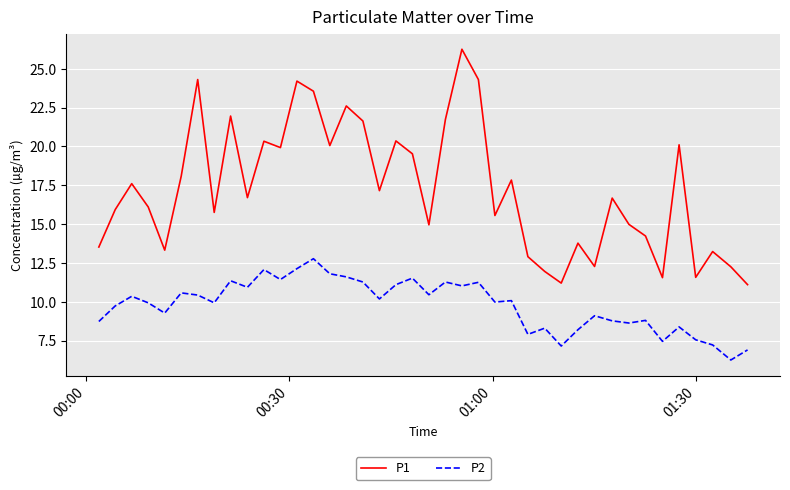

List the series in order of their overall mean, highest first.

P1, P2